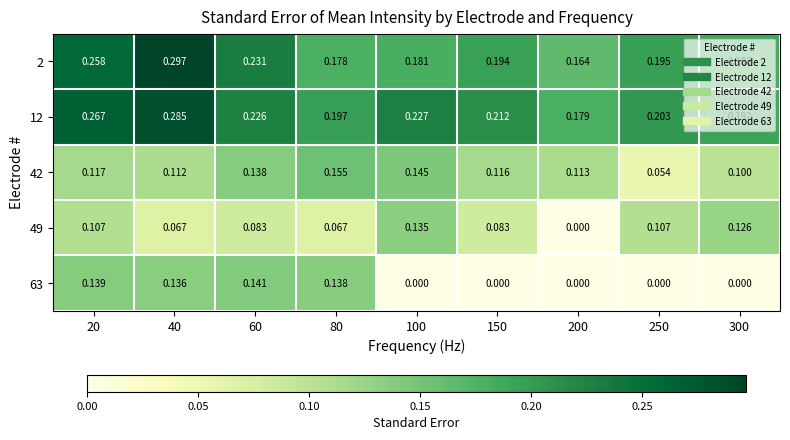

Which label corresponds to the largest value in the chart?

40